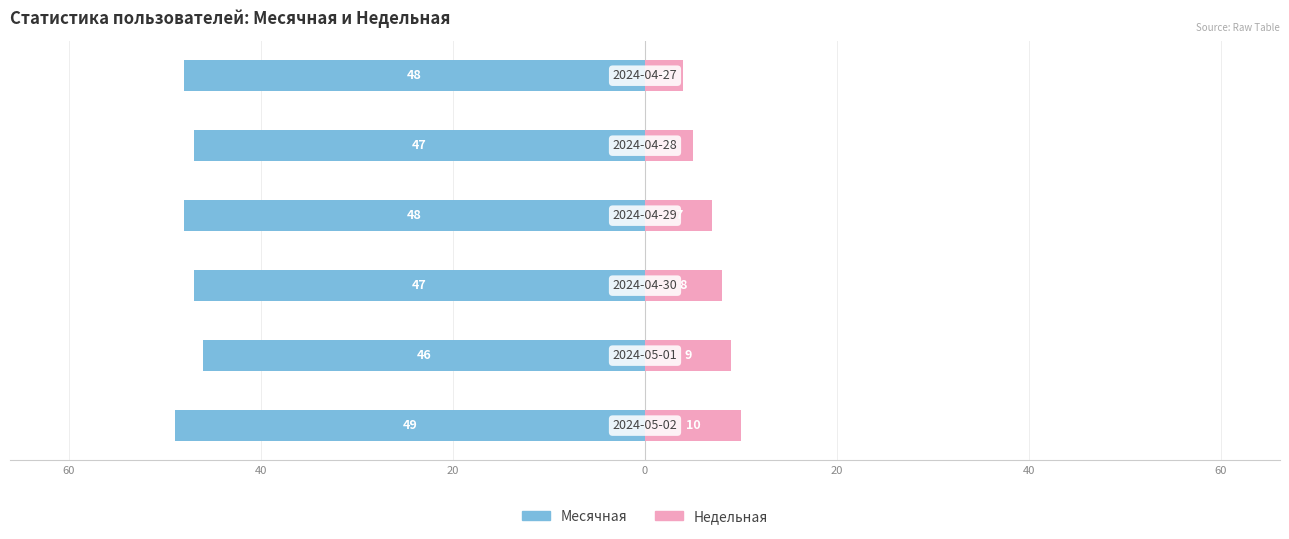

Is it true that Недельная equals 8 at 0?

False